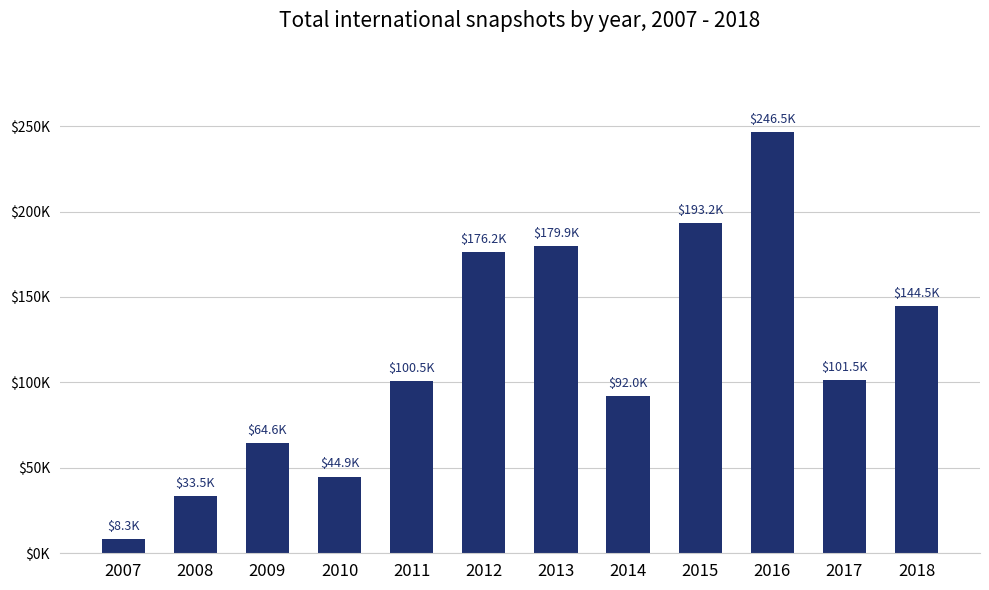

What is the change in value from 2010 to 2012?

+131288